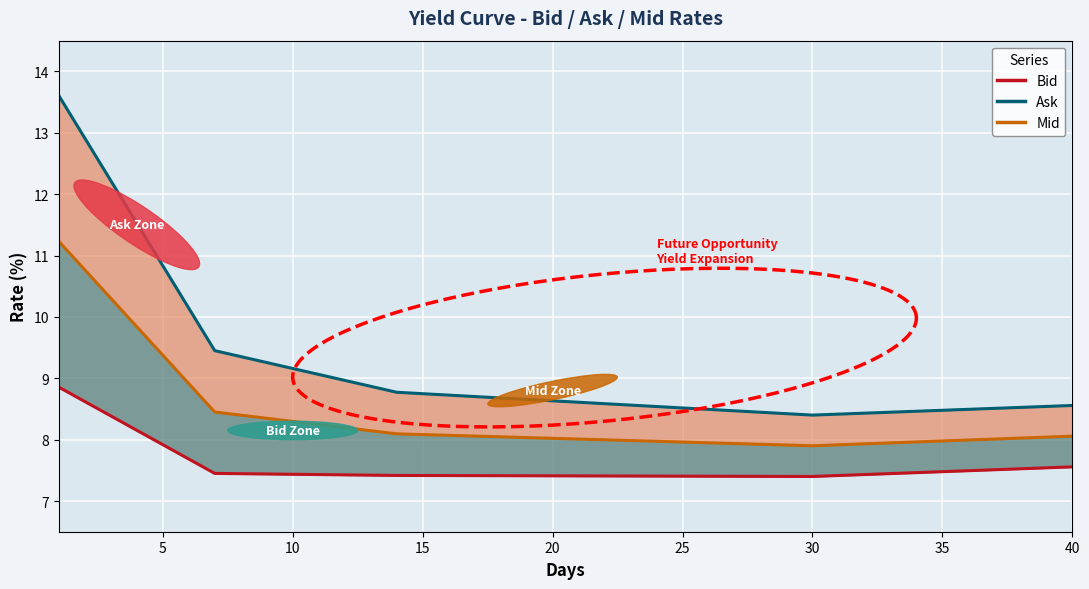

What is the lowest value of the Bid line series?

7.4